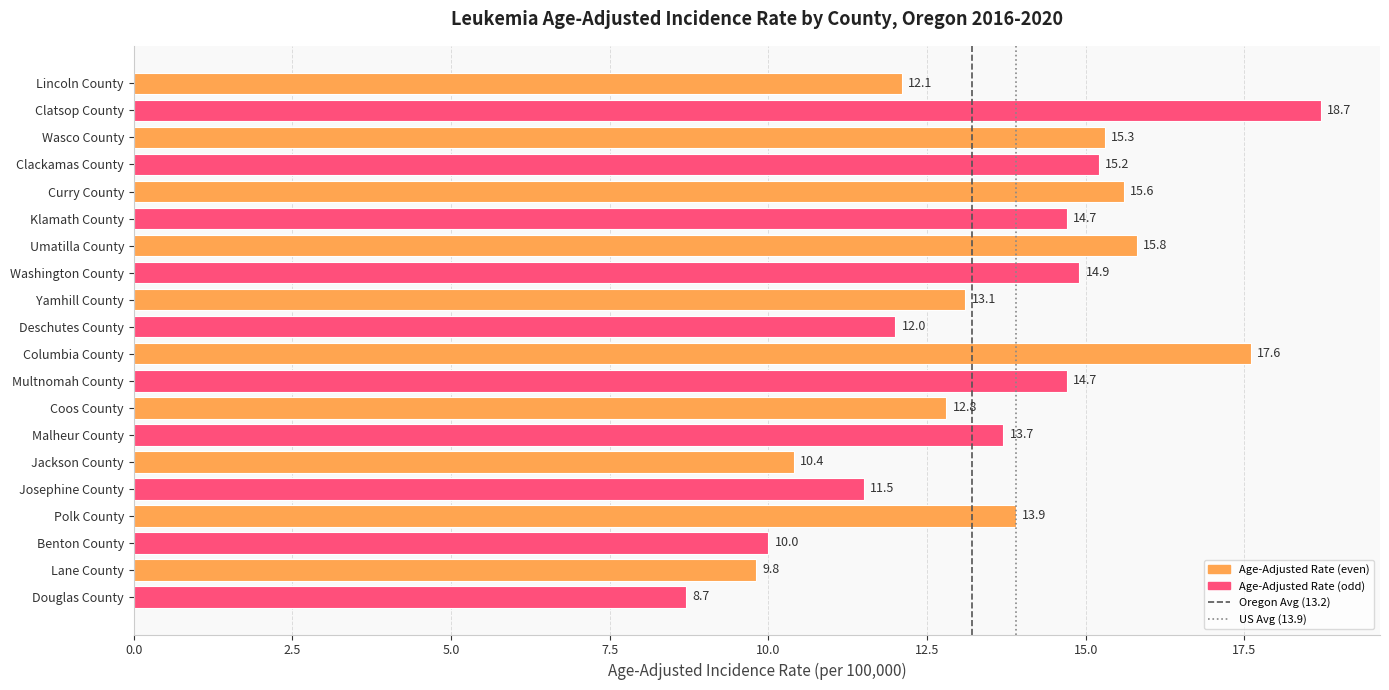

Are the bars horizontal?

Yes